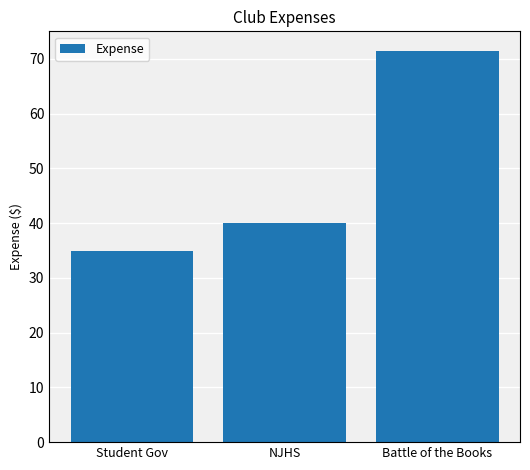

Rank the categories by value from lowest to highest.

Student Gov, NJHS, Battle of the Books